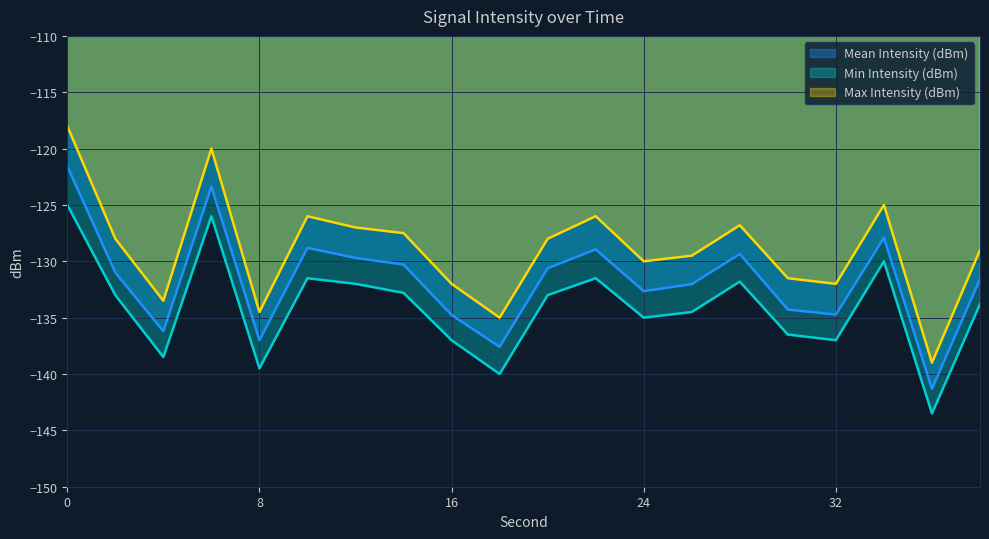

Read the Min Intensity (dBm) value at 30.

-136.5